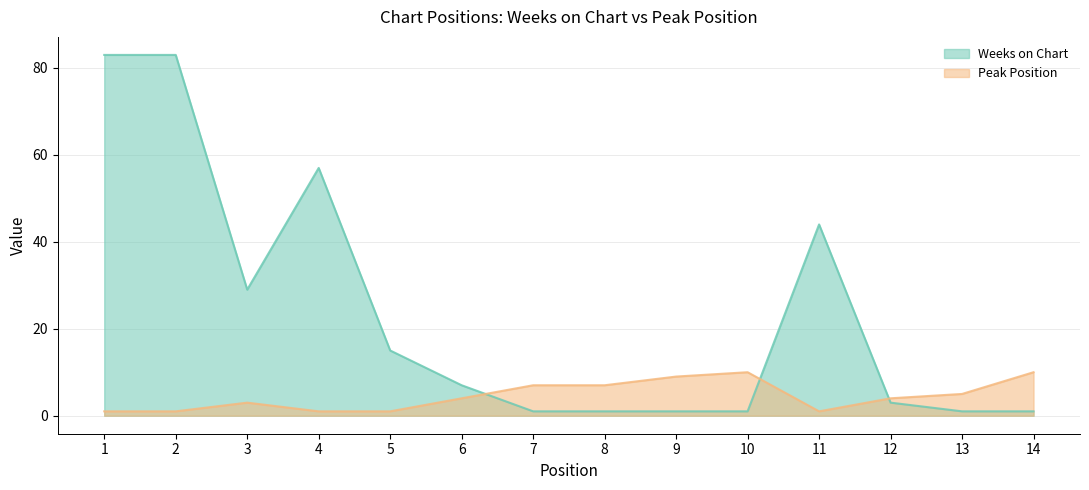

How many interior local valleys does the Weeks on Chart series have?

1